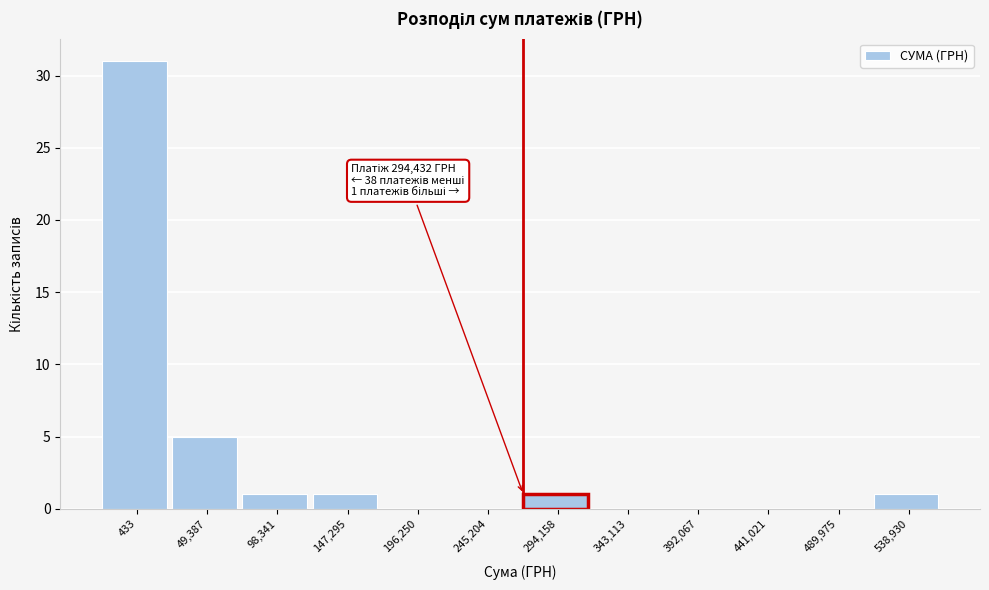

Reading left to right, extract all data points from this chart.

433=31	49,387=5	98,341=1	147,295=1	196,250=0	245,204=0	294,158=1	343,113=0	392,067=0	441,021=0	489,975=0	538,930=1